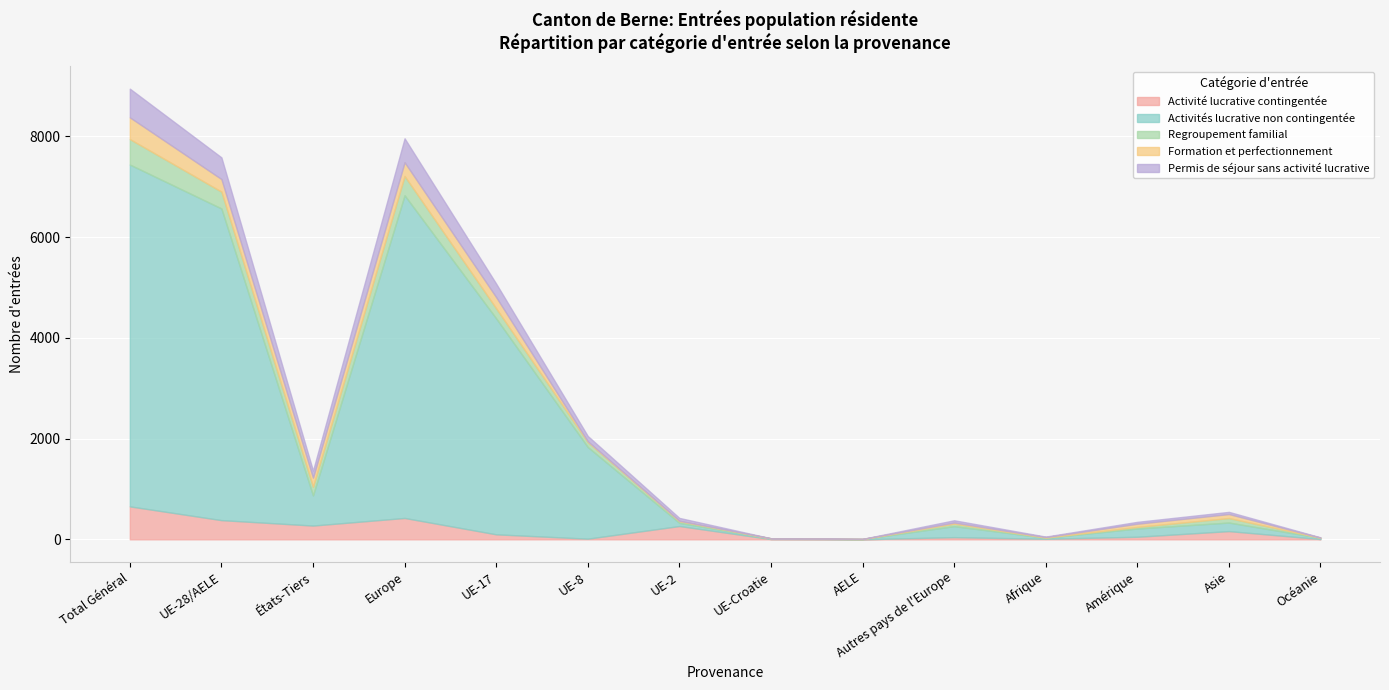

What is the label of the 3rd point from the right?

Amérique